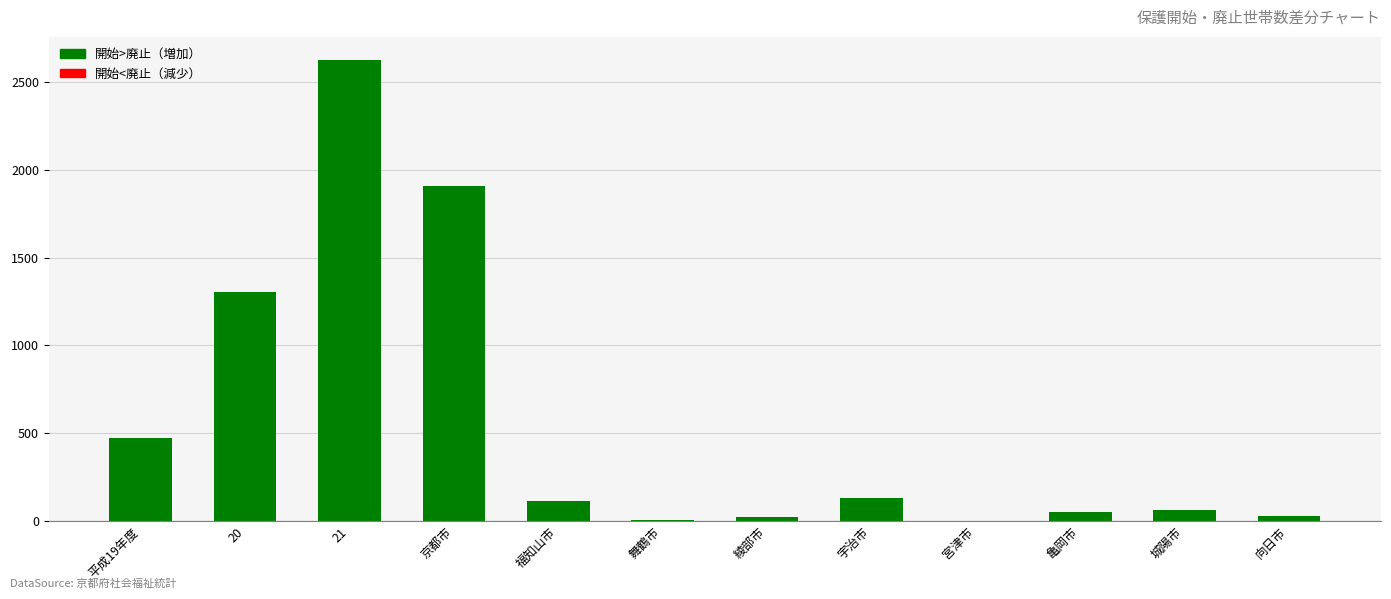

Where does the data first go above 114?

平成19年度